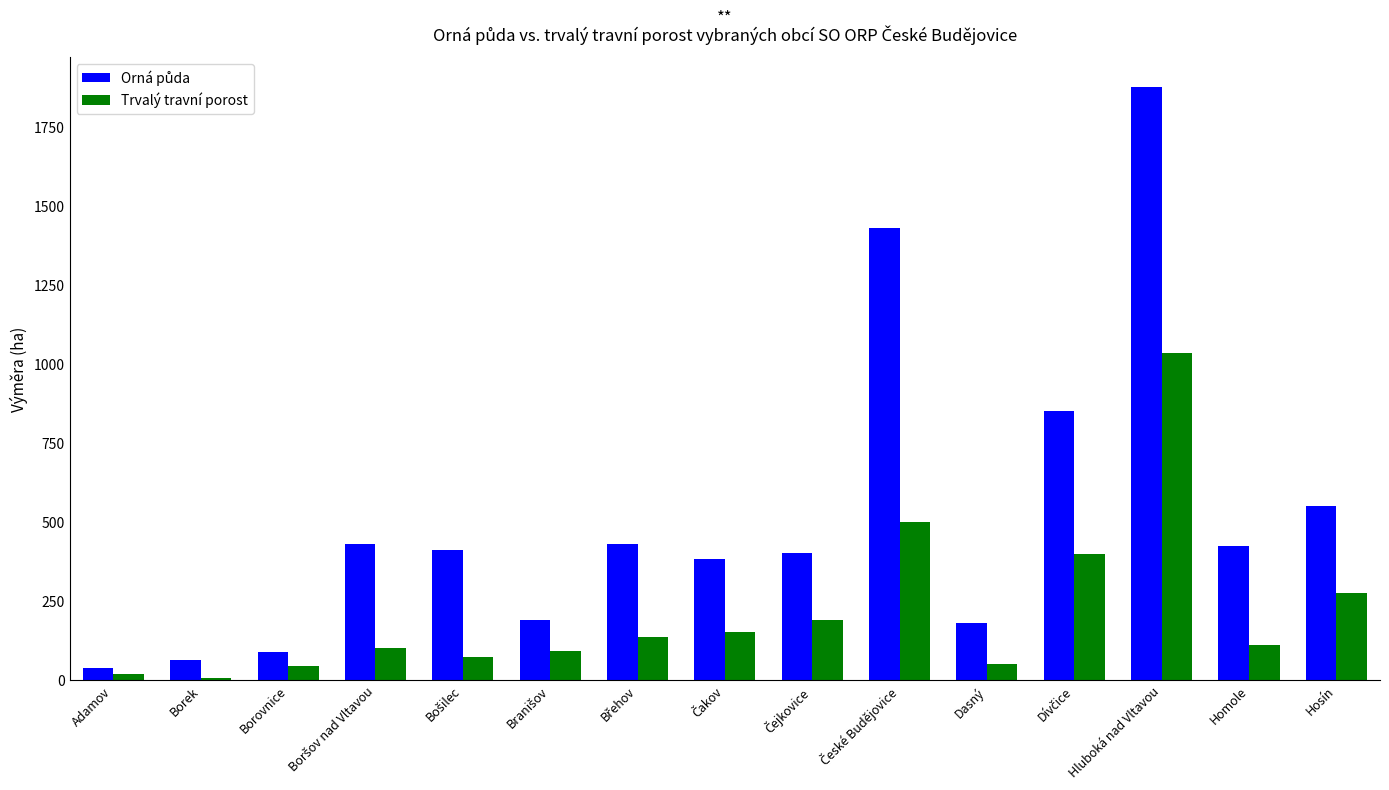

How many distinct data groups are displayed?

2